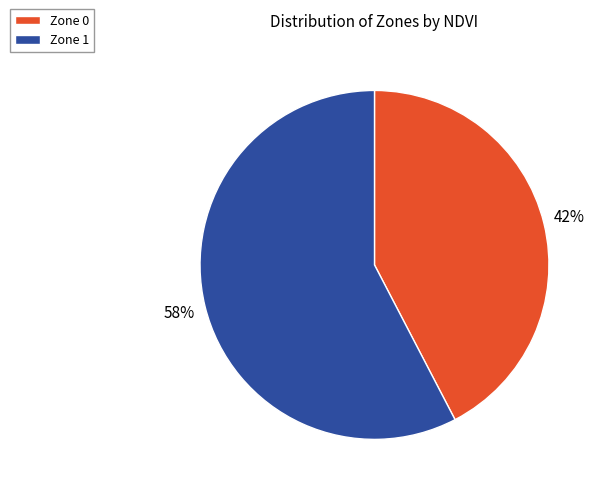

Which has a higher value, Zone 1 or Zone 0?

Zone 1